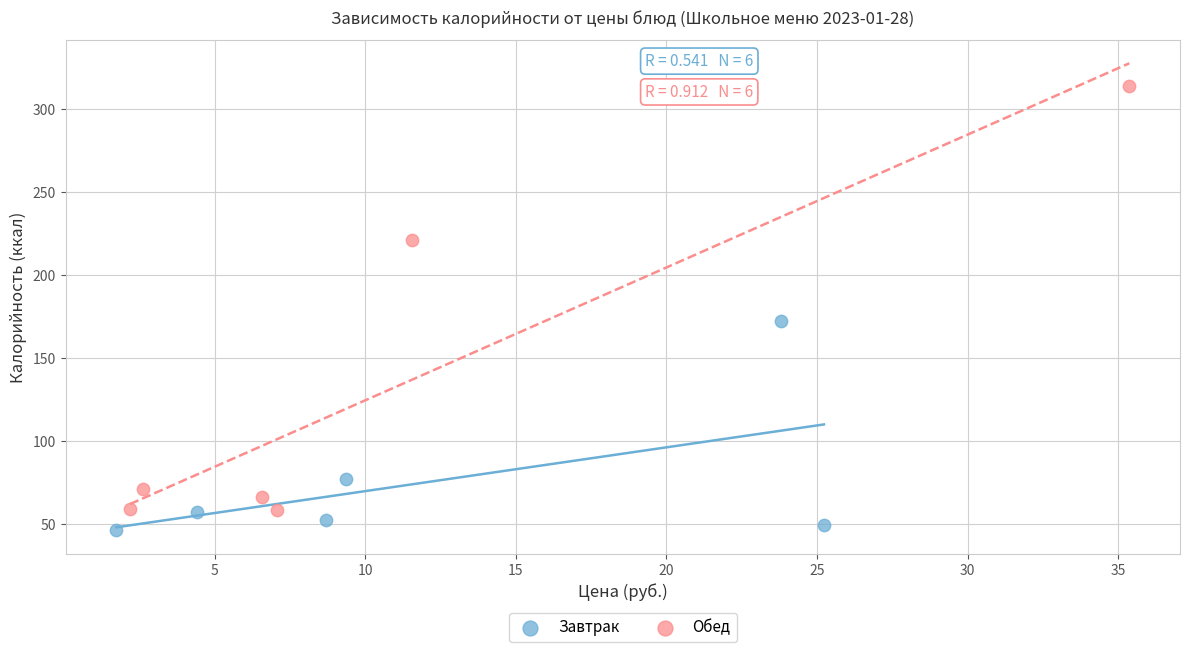

Which series reaches the maximum Y coordinate?

Обед